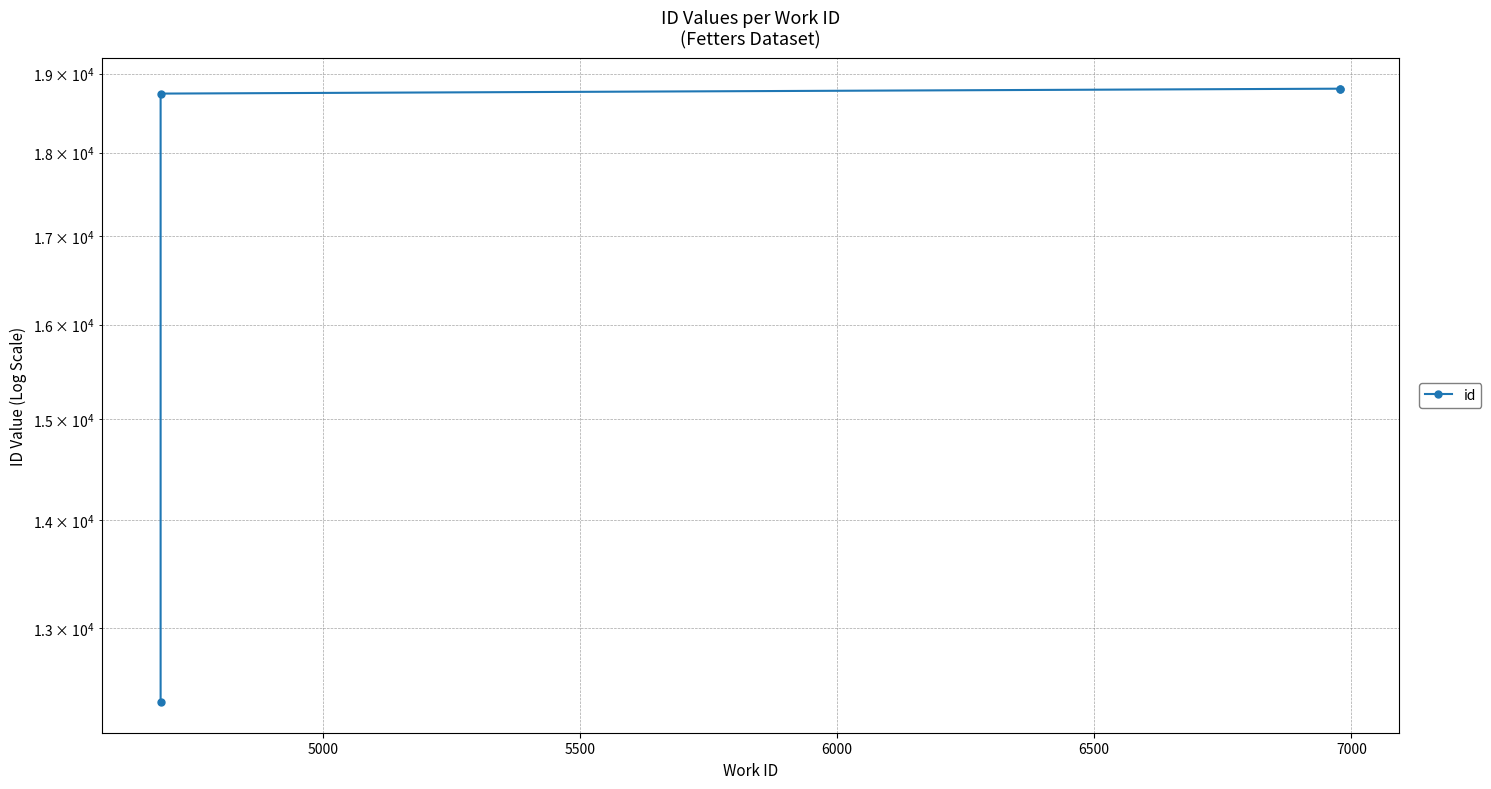

What is the change in value from 5000 to 5500?

+63